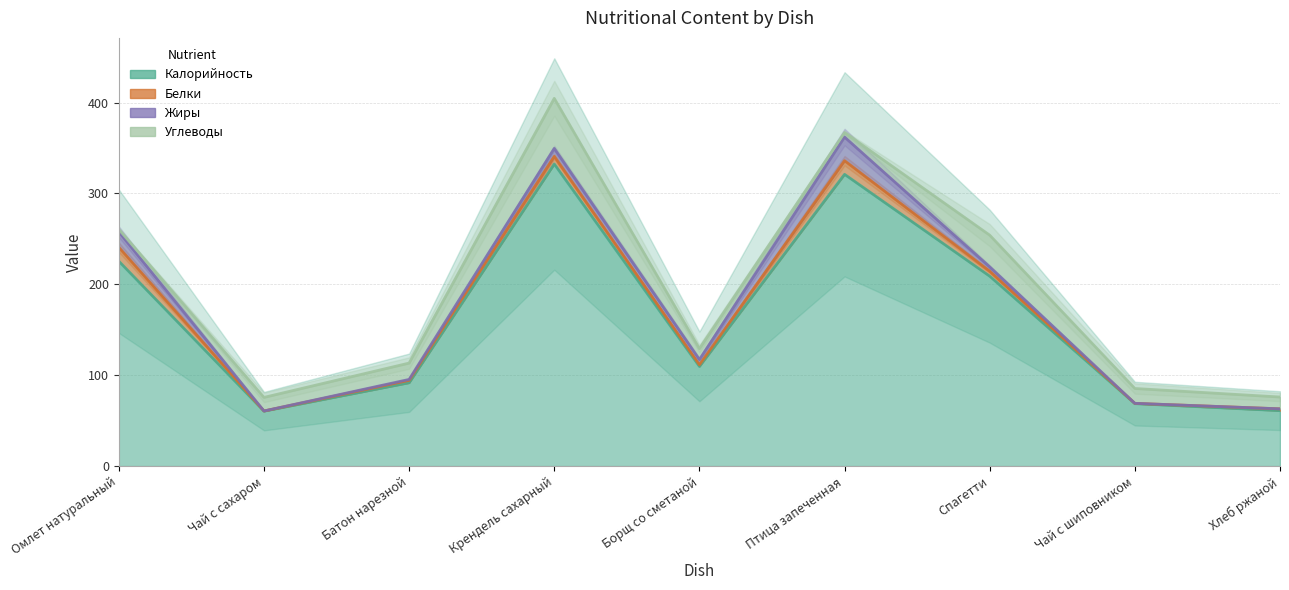

How many categories are shown in the chart?

9